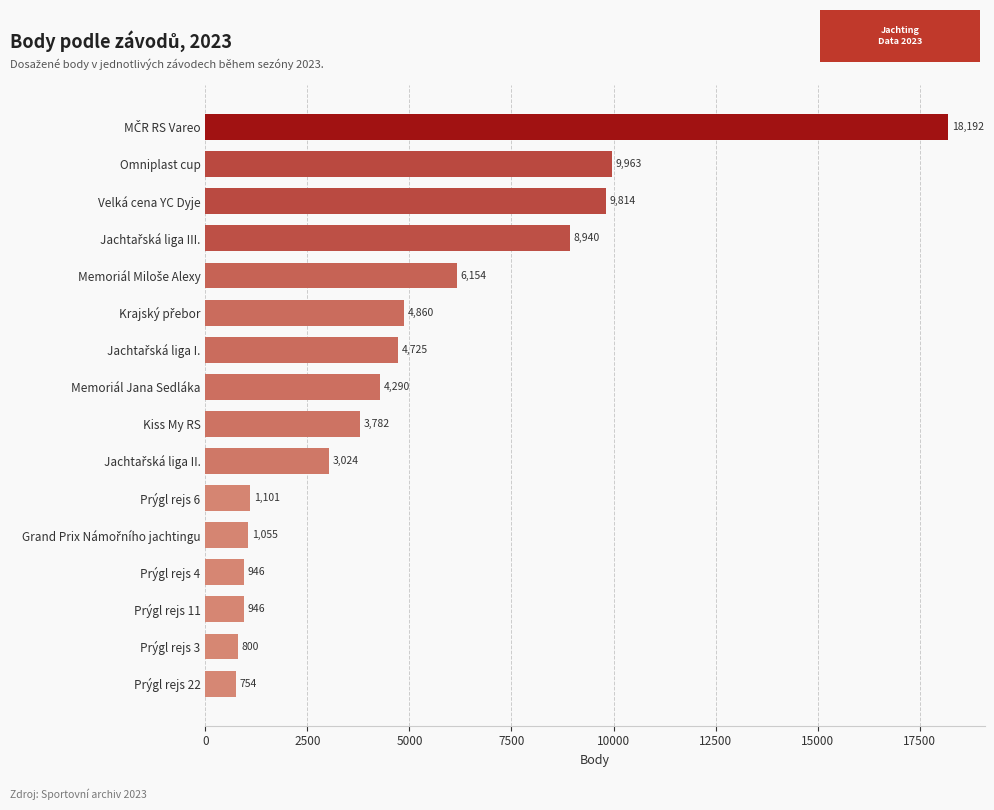

Are the bars grouped side by side (vs. stacked)?

No